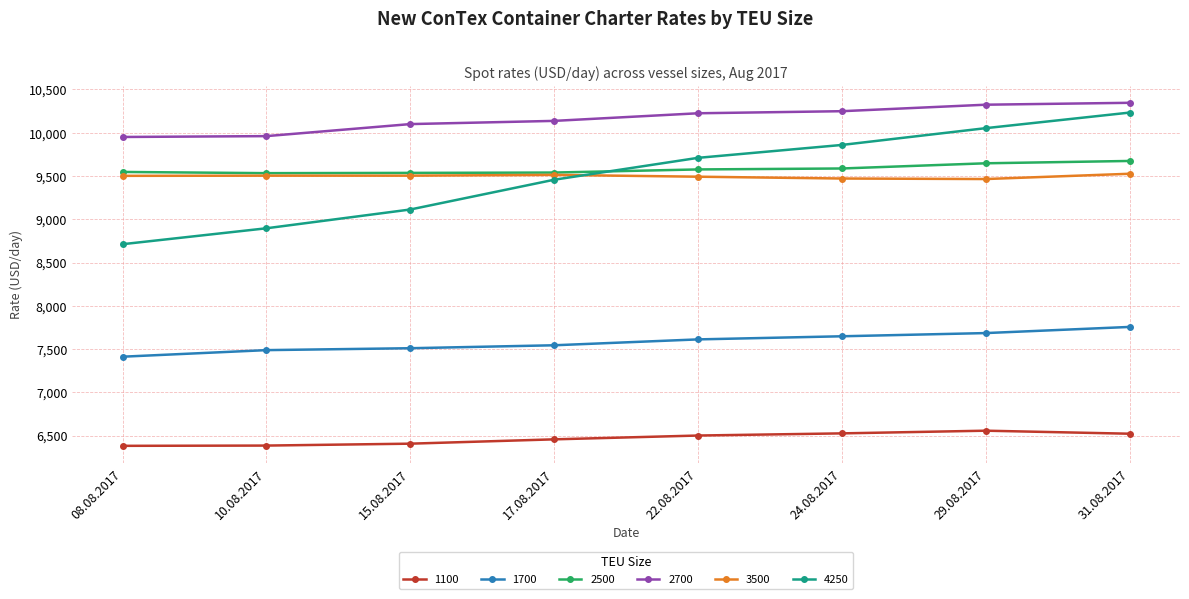

What is the highest value of the 2500 series?

9674